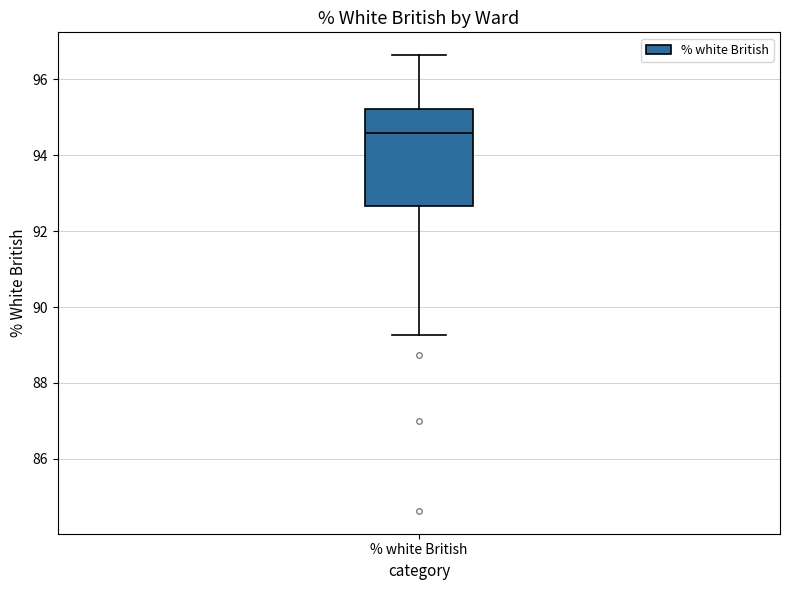

Transcribe this box plot: give where the median line is, the range the box spans, and where the two whiskers end, as read against the y-axis. The values are not printed on the chart, so give them approximately, as read against the axis.

median 94.6, box 92.6 to 95.2, whiskers 89.2 to 96.6